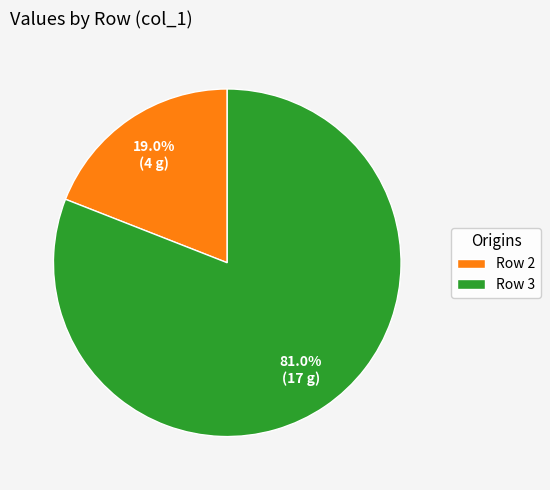

What percentage is NOT represented by Row 3?

19.0%